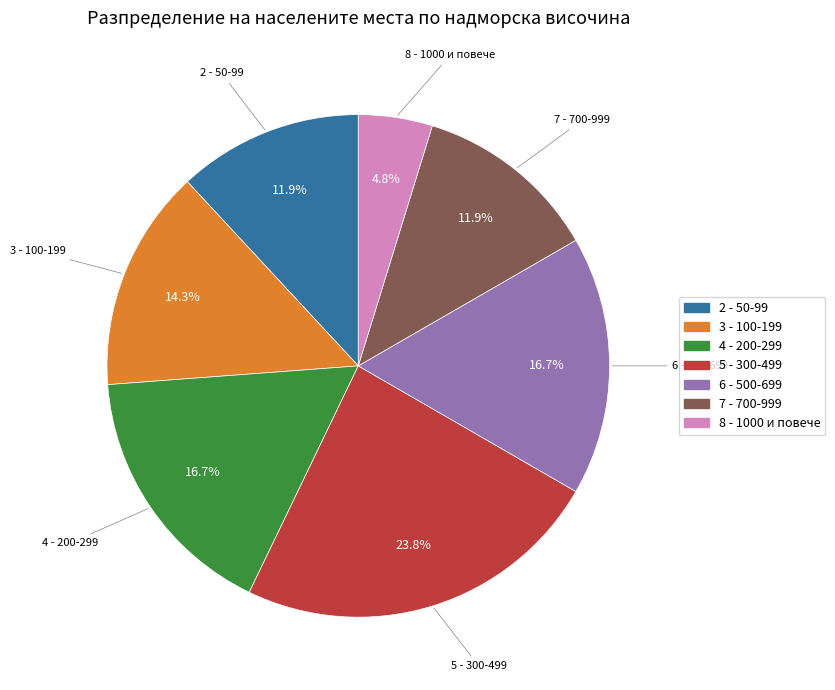

Does any single category account for the majority?

No